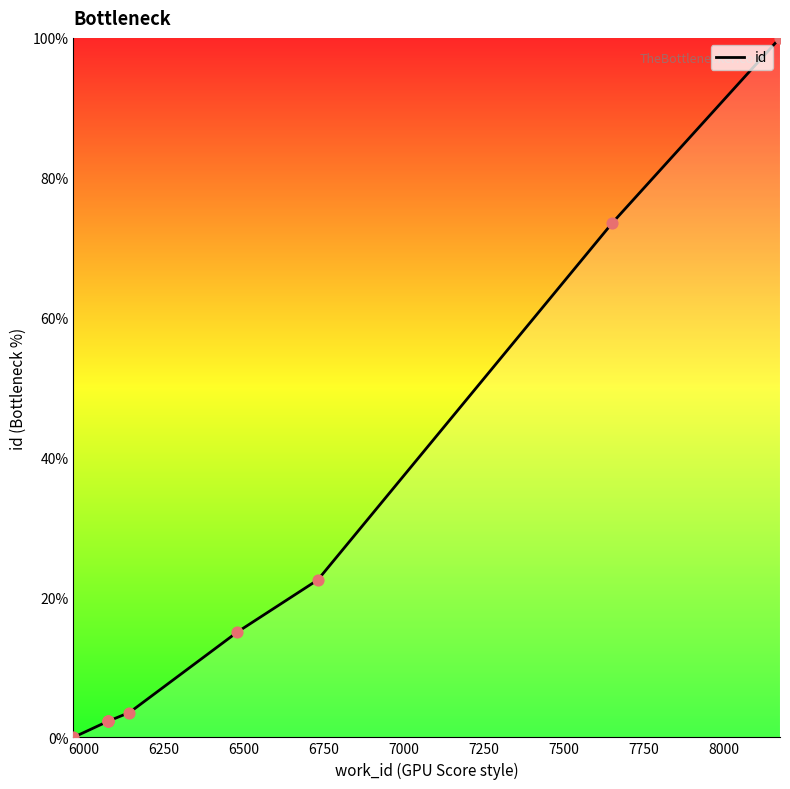

Between 7250 and 7750, which is larger?

7750